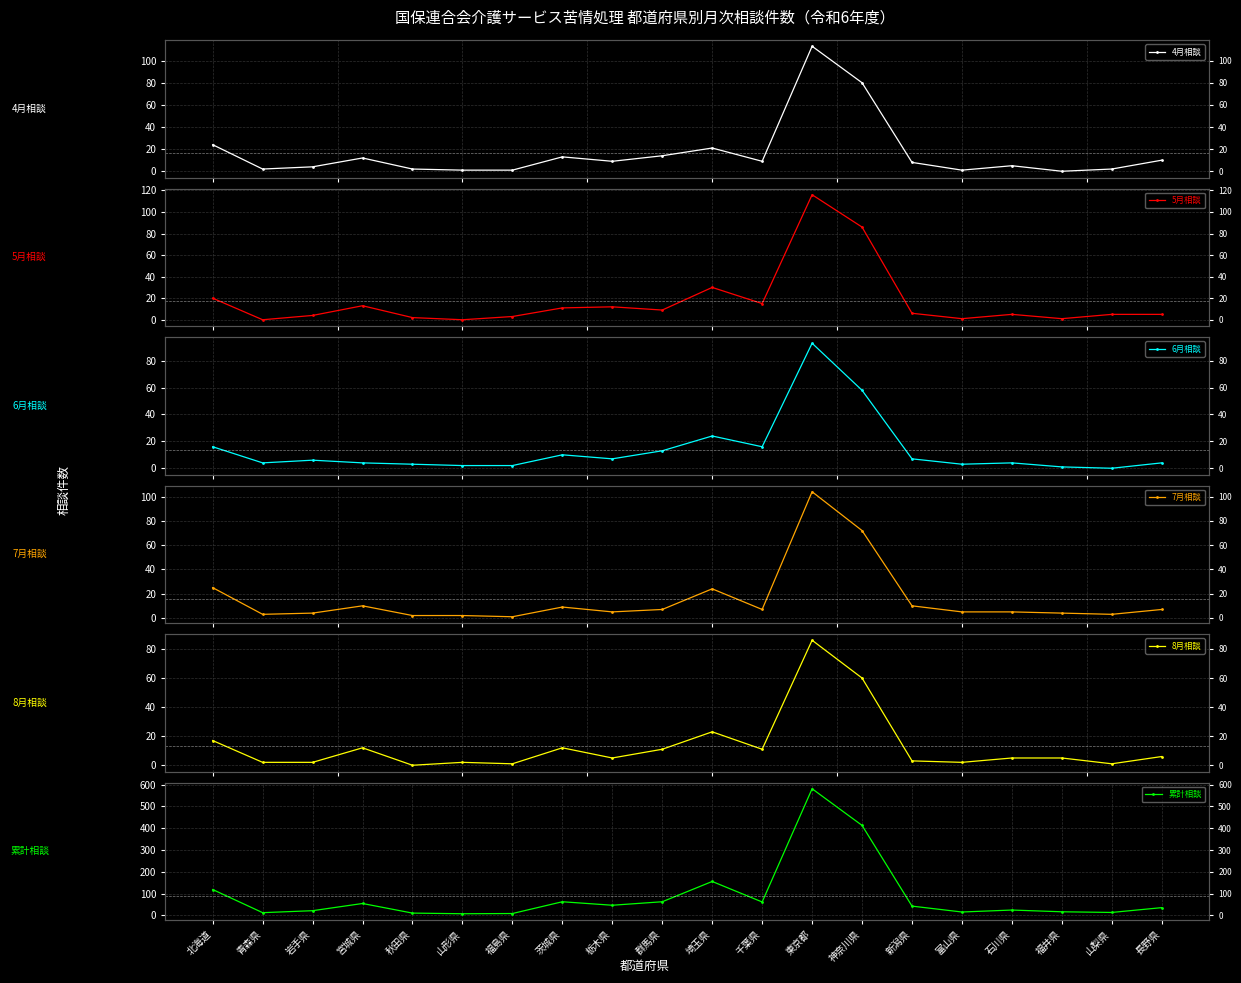

List the series in order of their peak value, highest first.

累計相談, 5月相談, 4月相談, 7月相談, 6月相談, 8月相談